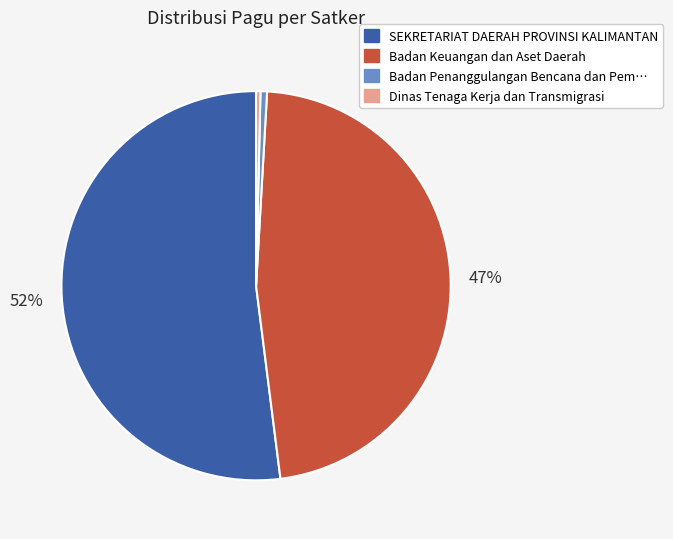

Does any single category account for the majority?

Yes